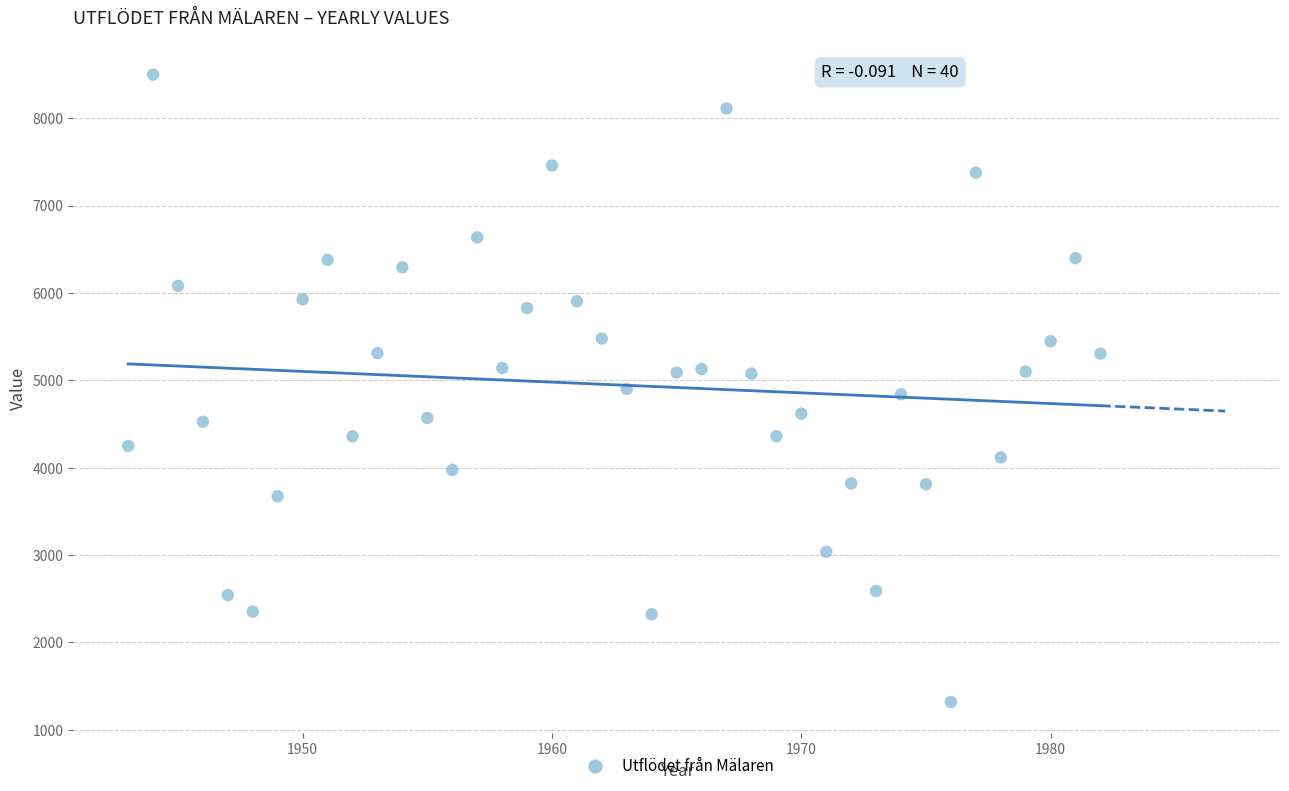

What is the range of Y values (max minus min)?

7181.4